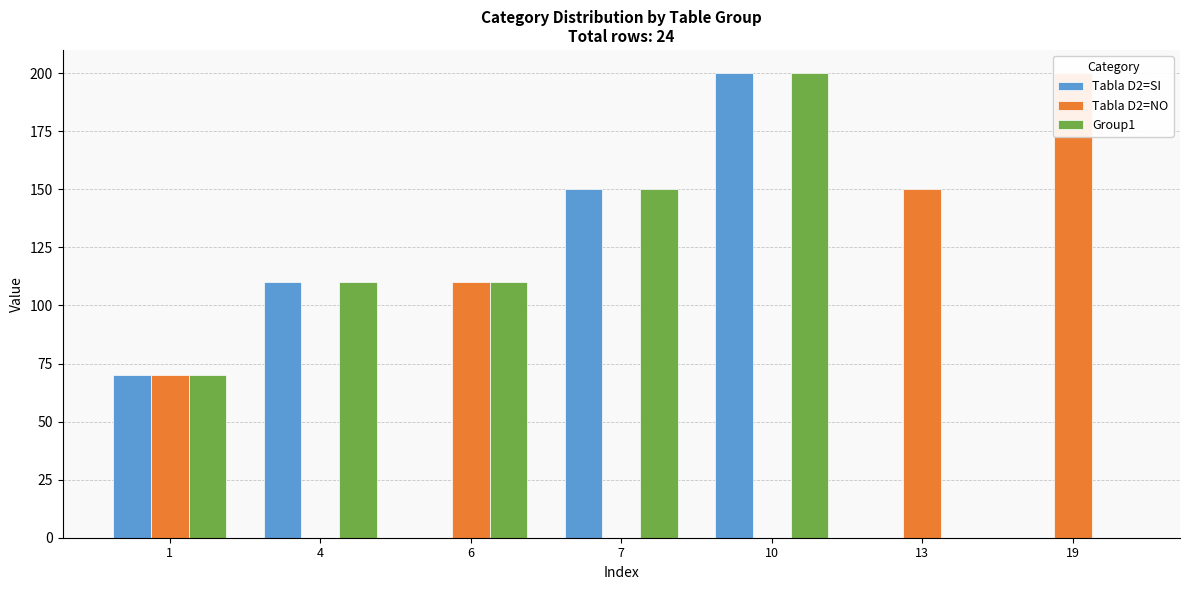

True or false: Group1 has a value of -67 at 13.

False